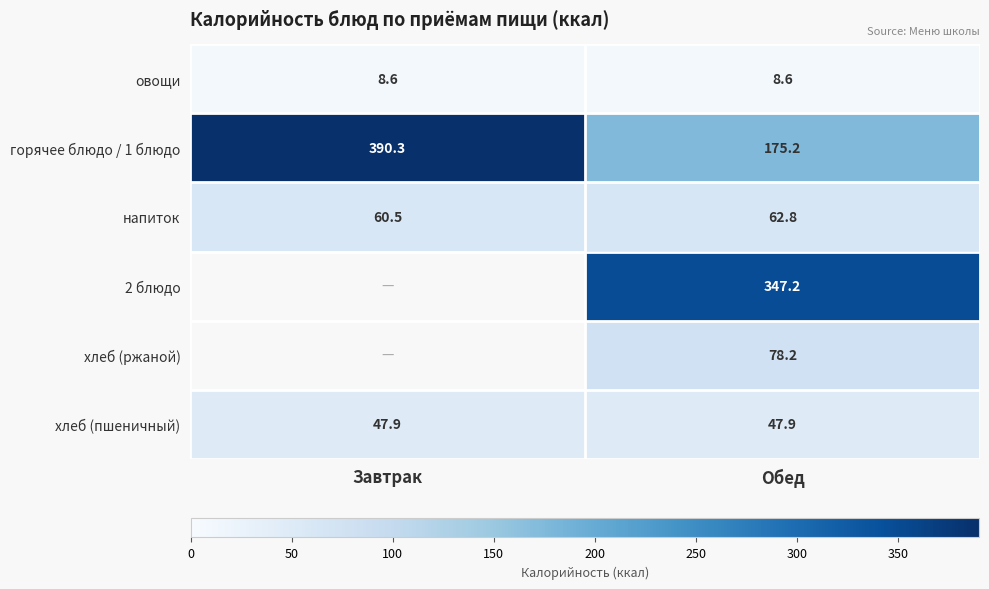

Which has a higher value, Обед or Завтрак?

Обед